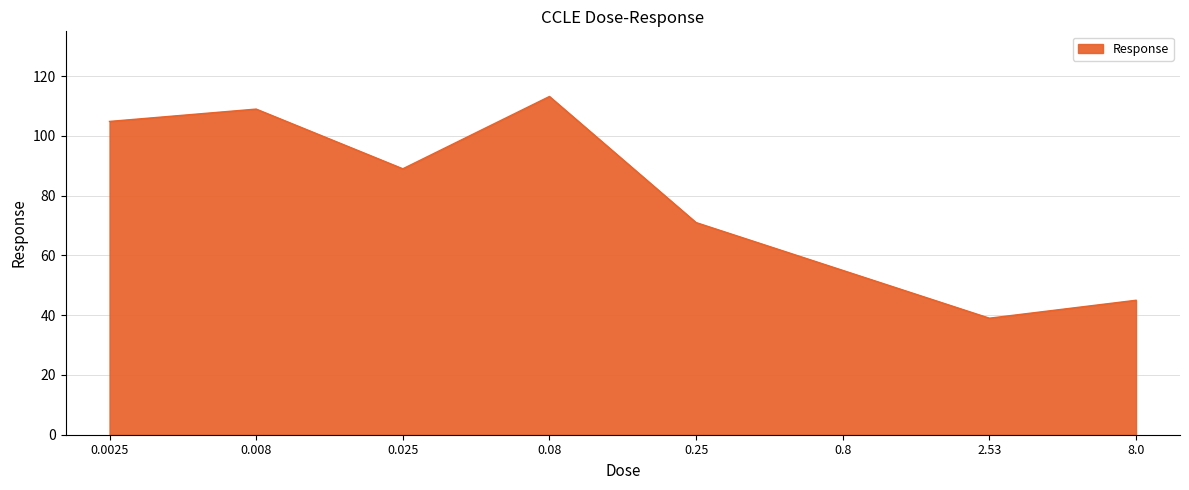

The chart shows a value of 68.2 at 0.08. True or false?

False